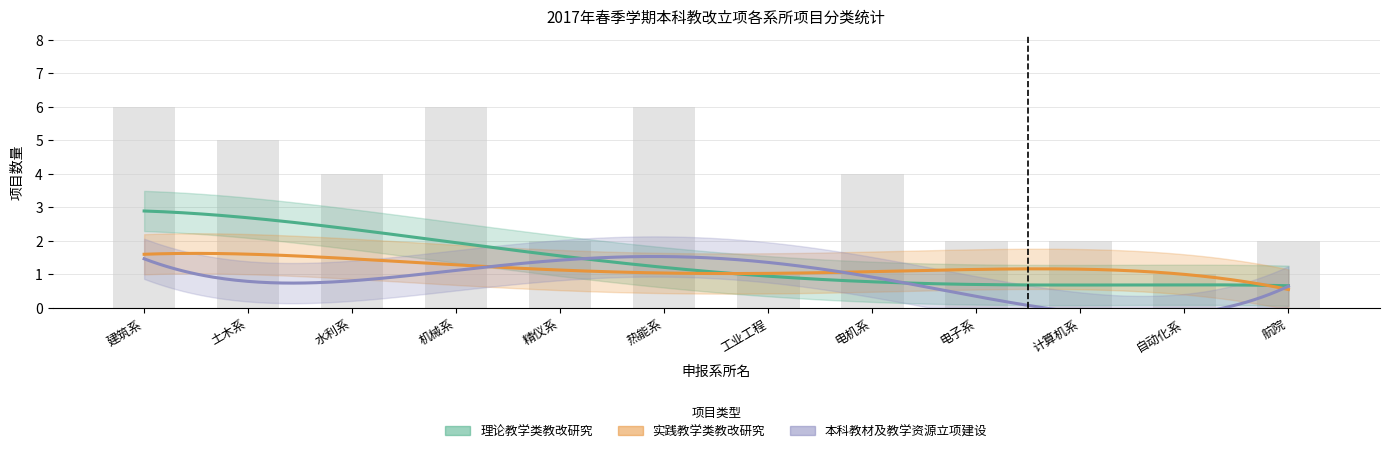

Is it true that 本科教材及教学资源立项建设 equals 1 at 土木系?

False